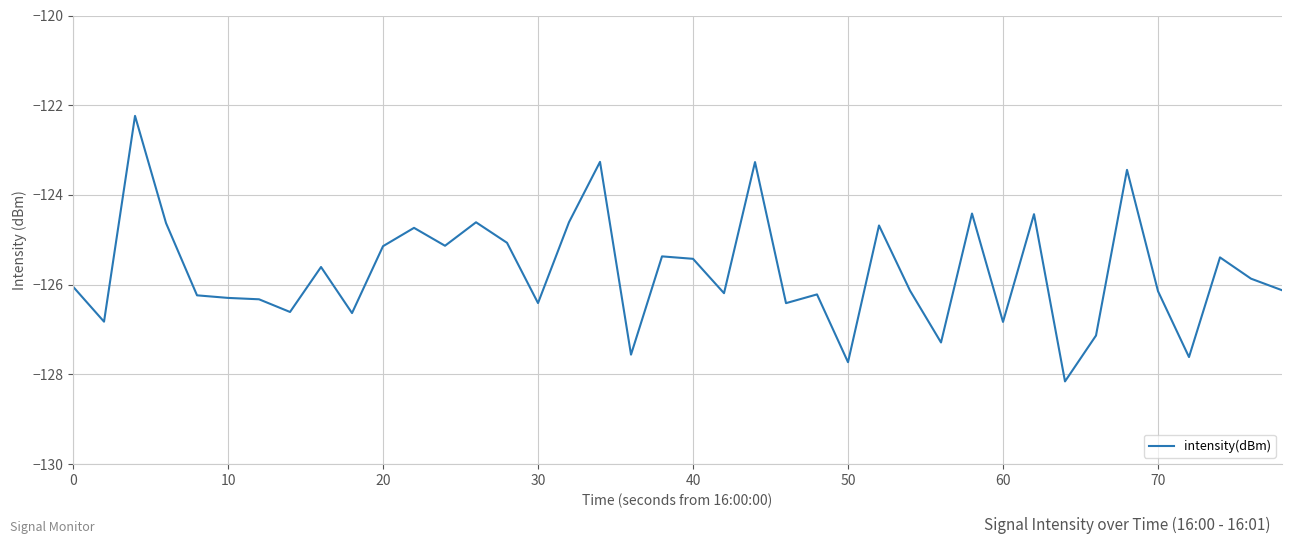

What is the maximum value shown in the chart?

-122.2